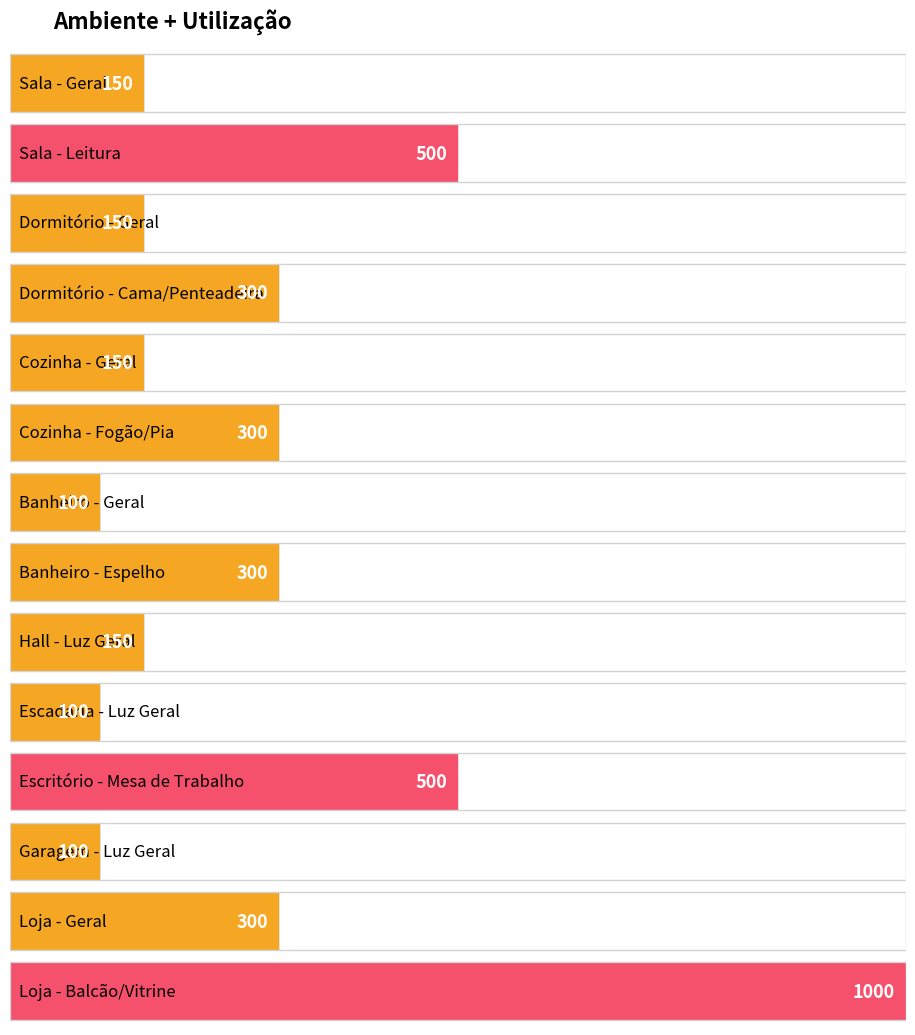

The value at Dormitório - Cama/Penteadeira is 502. True or false?

False